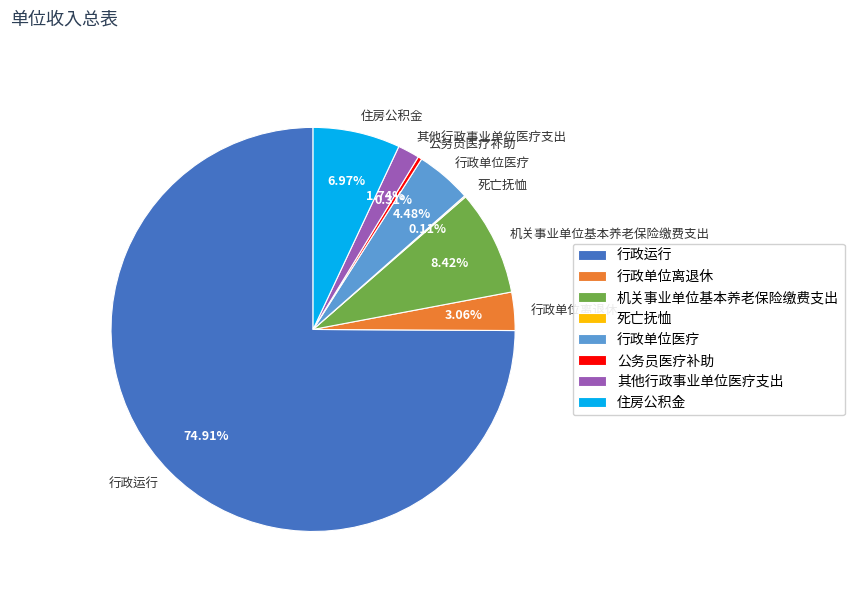

Is there any slice that represents more than half of the pie?

Yes